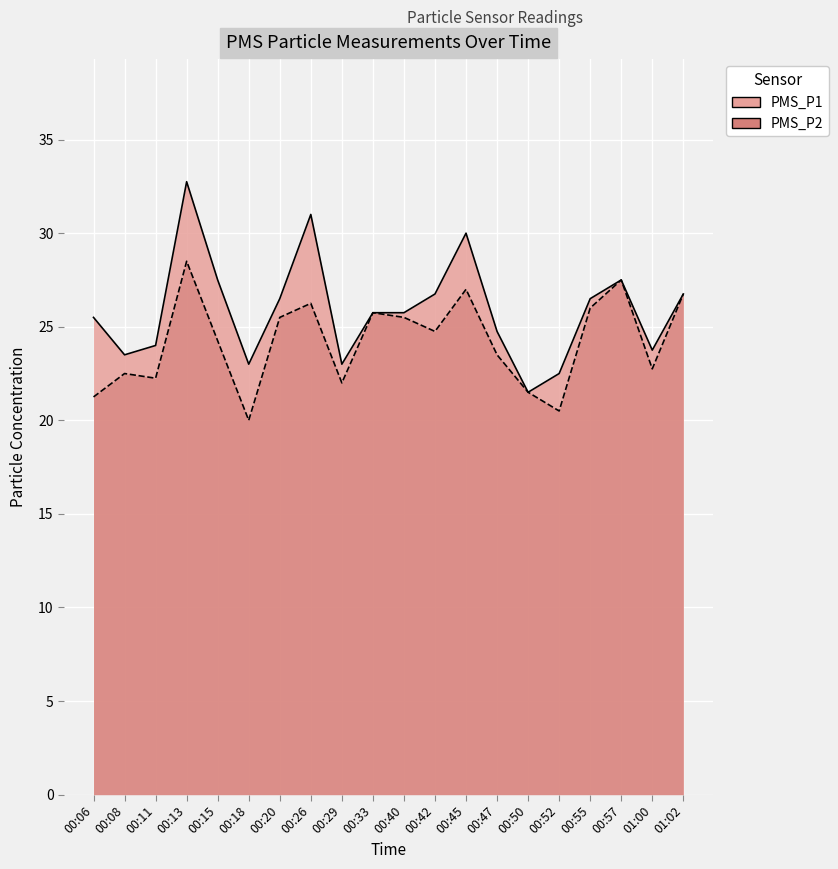

How many data points in PMS_P2 are less than 24?

9